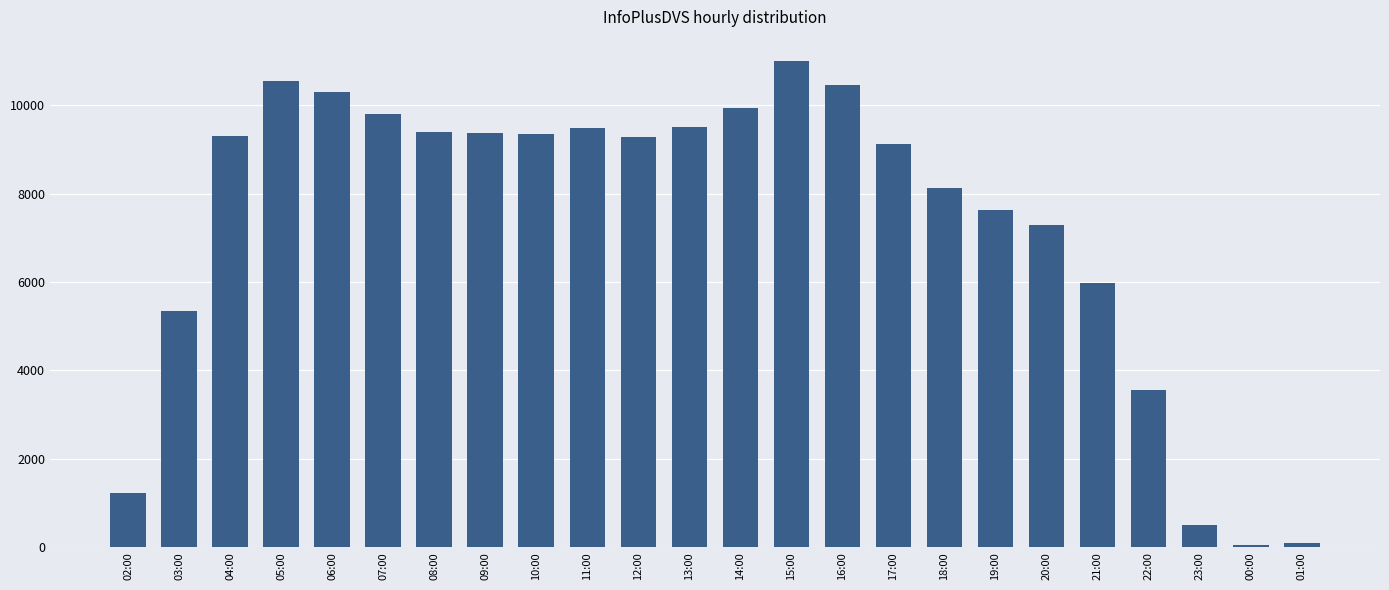

Where is the data nearest to the value 5518?

03:00